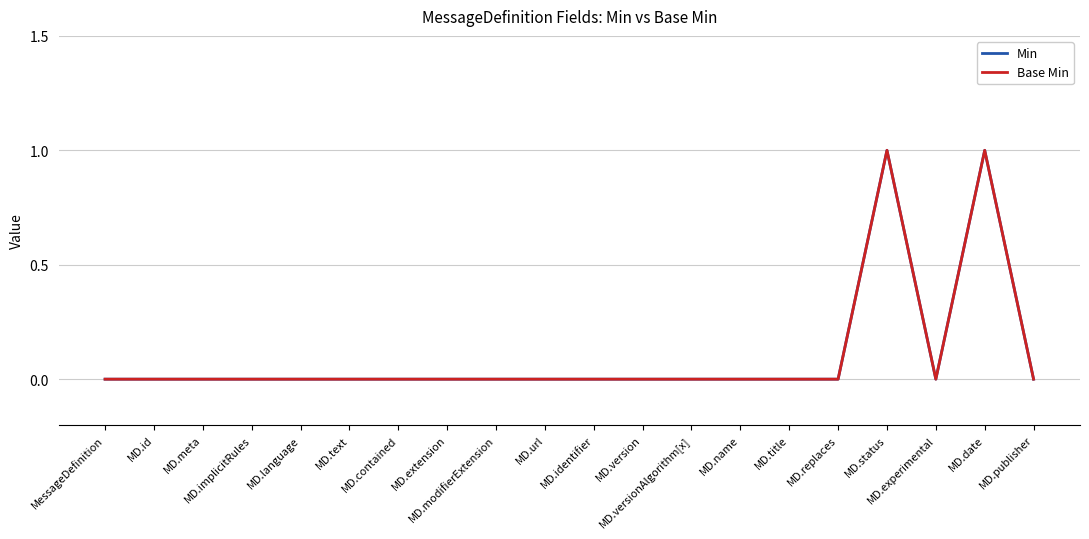

Does the chart display data point markers on the line(s)?

No